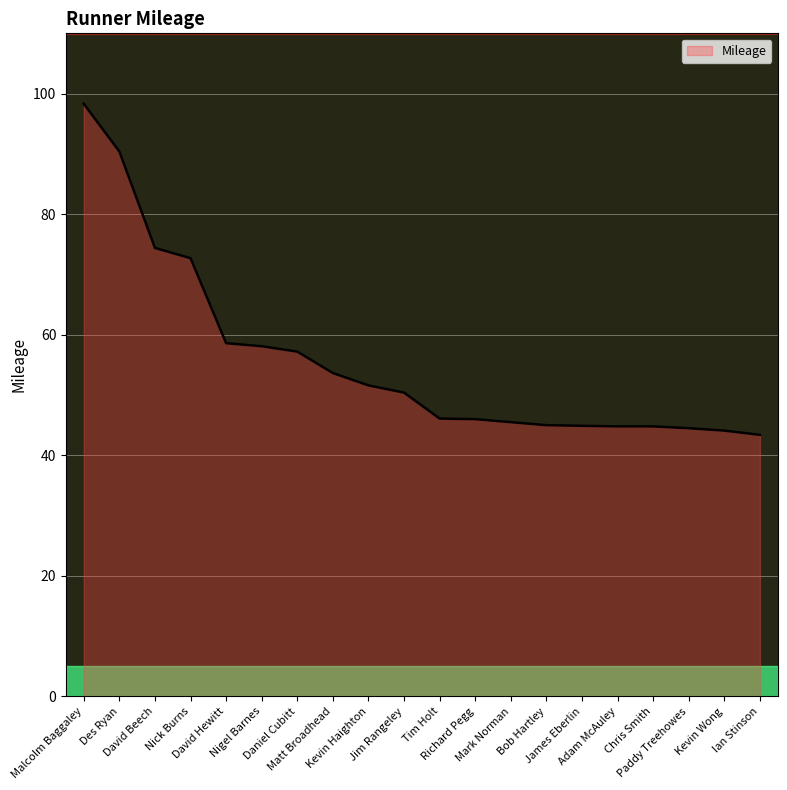

How many lines are shown in the chart?

1